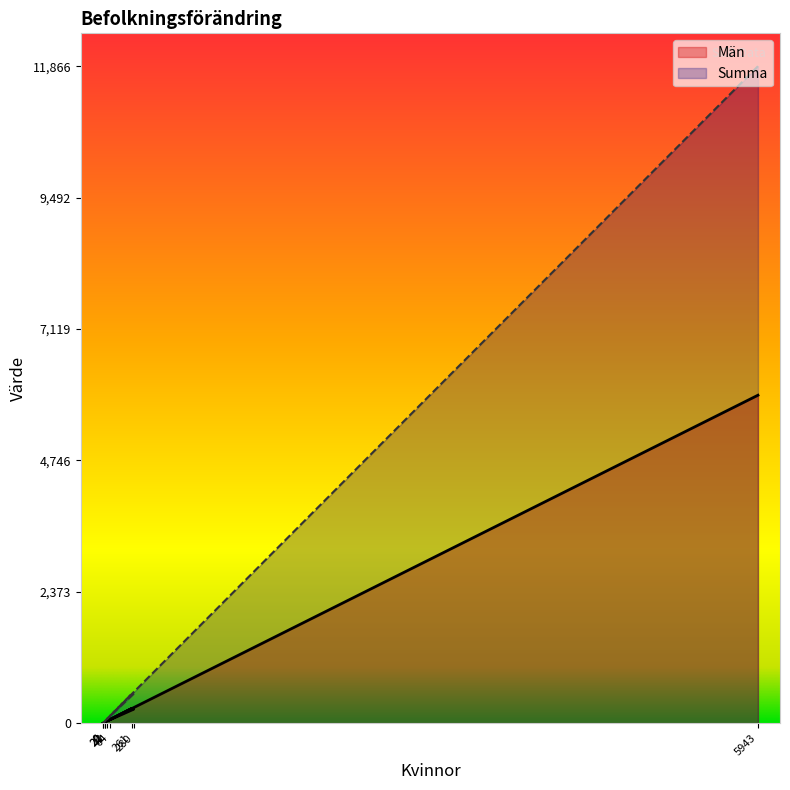

Which series has the widest spread of values?

Summa